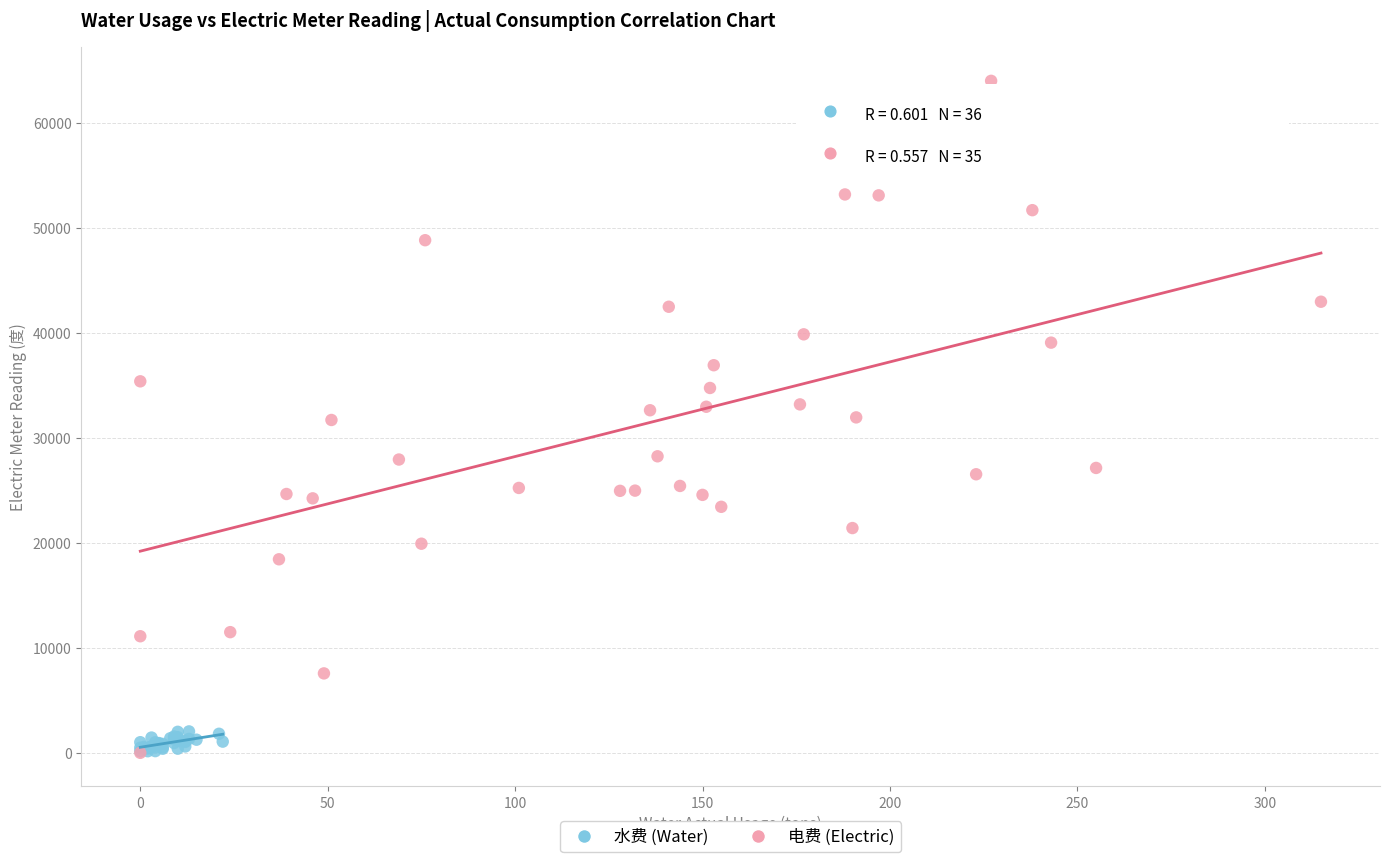

What are all the series names shown in the legend?

水费 (Water), 电费 (Electric)